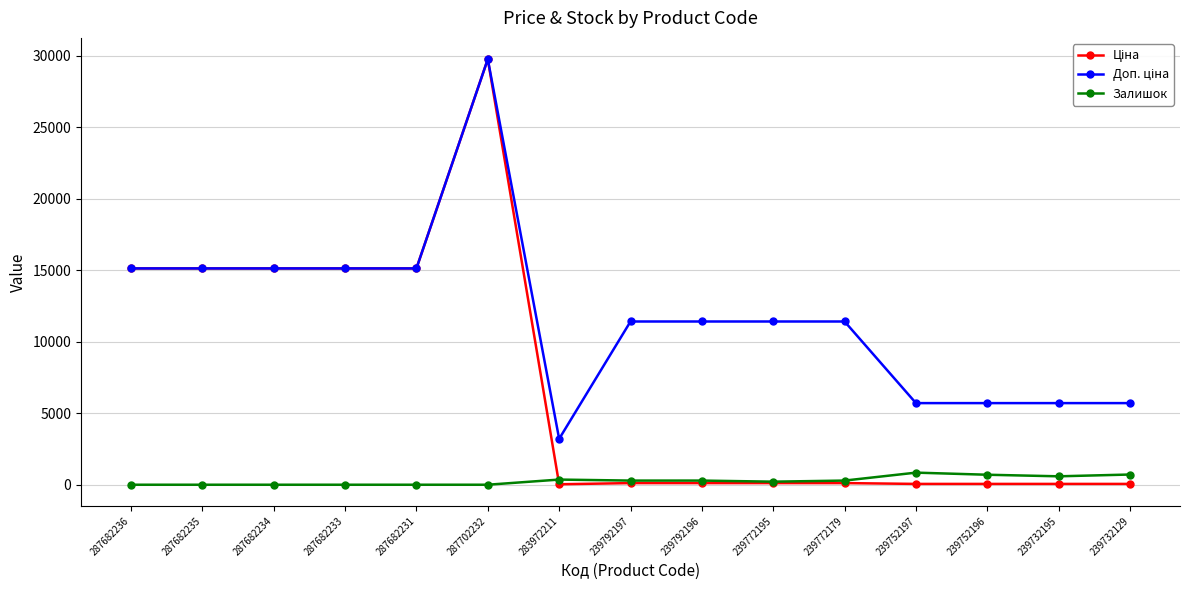

At which category does the chart reach its peak across all series?

287702232